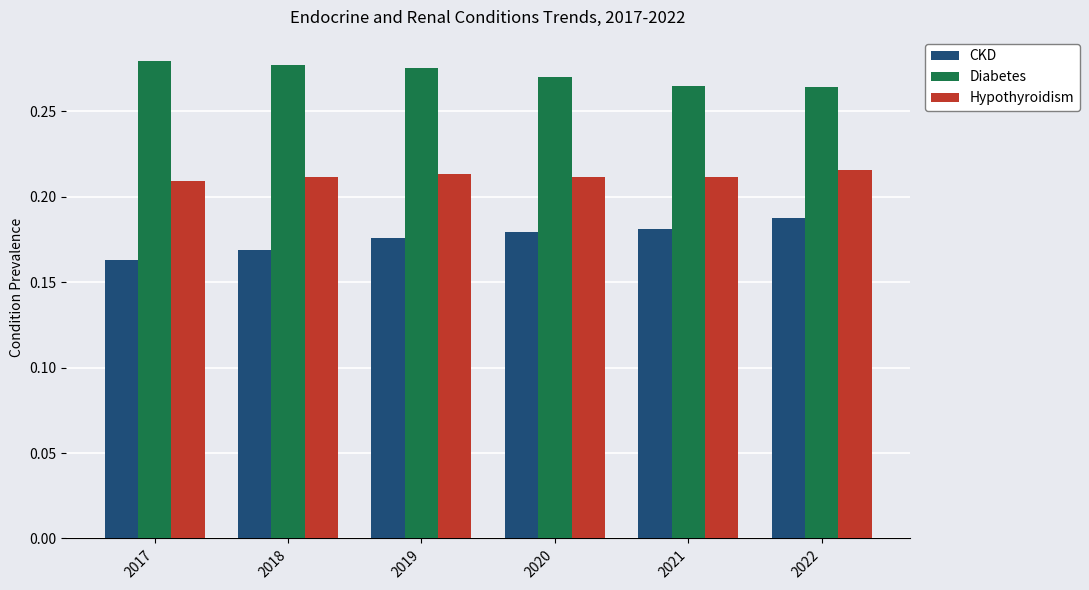

Does the chart contain stacked bars?

No